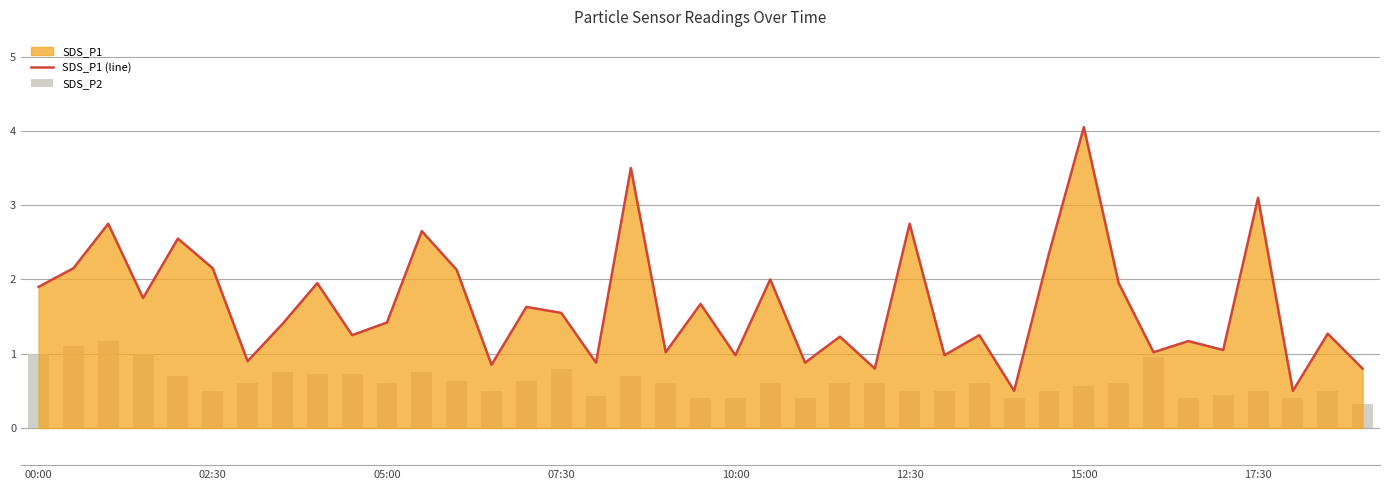

What is the lowest value of the SDS_P1 (line) series?

0.5